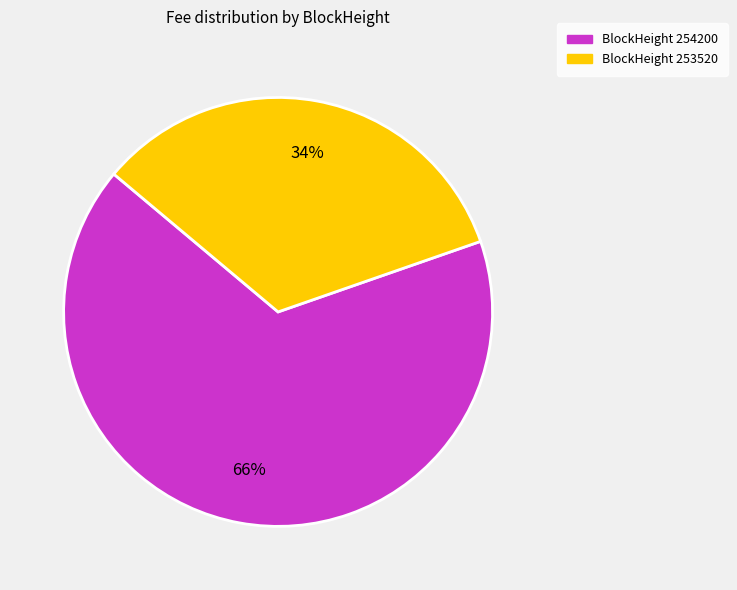

Does any single category account for the majority?

Yes